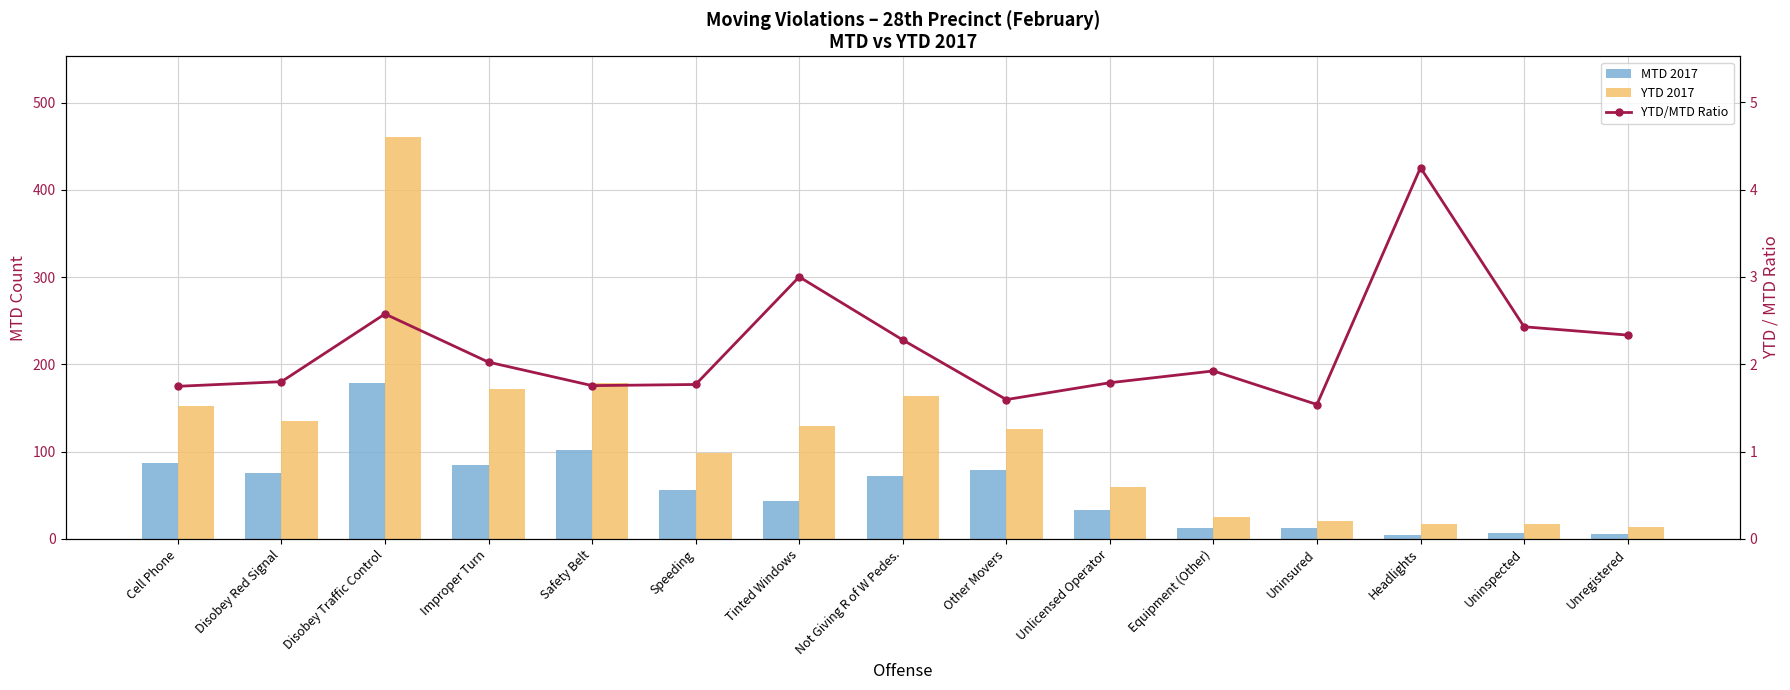

How many groups of bars are there?

15